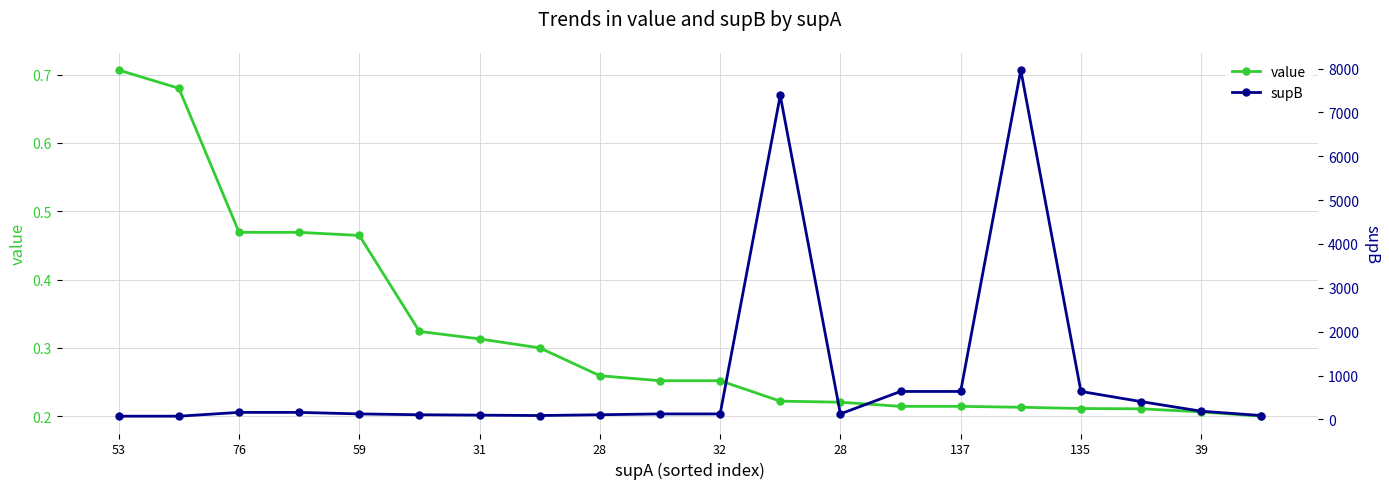

What is the value of the value point at the 3rd from the left?

0.5